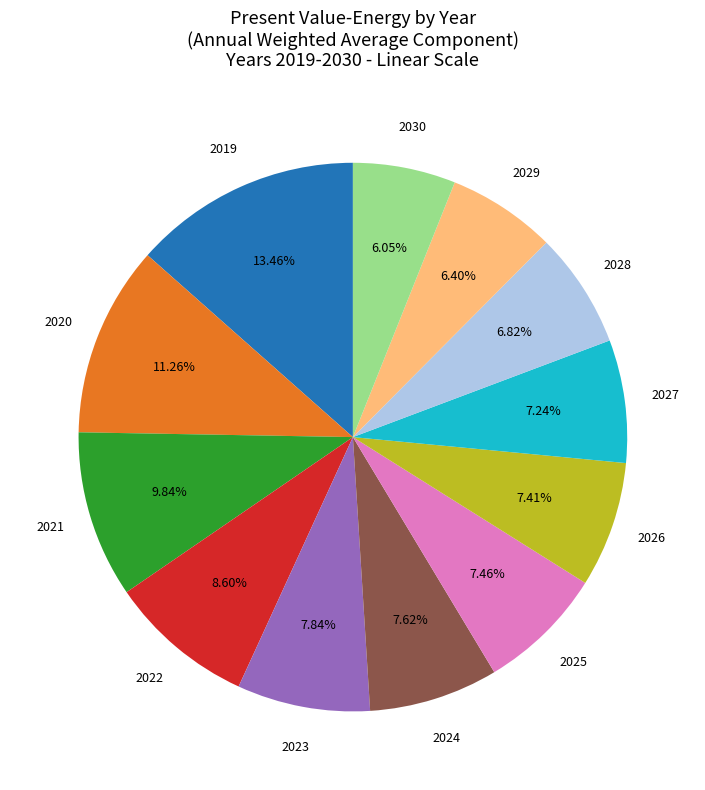

Which has a higher value, 2021 or 2023?

2021